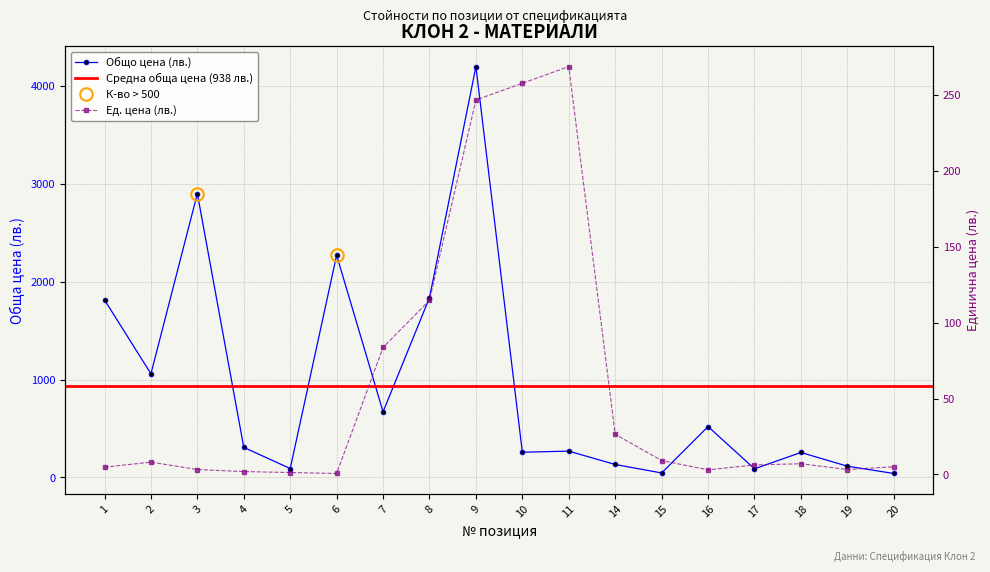

List the series in order of their overall mean, lowest first.

Ед. цена (лв.), Общо цена (лв.)